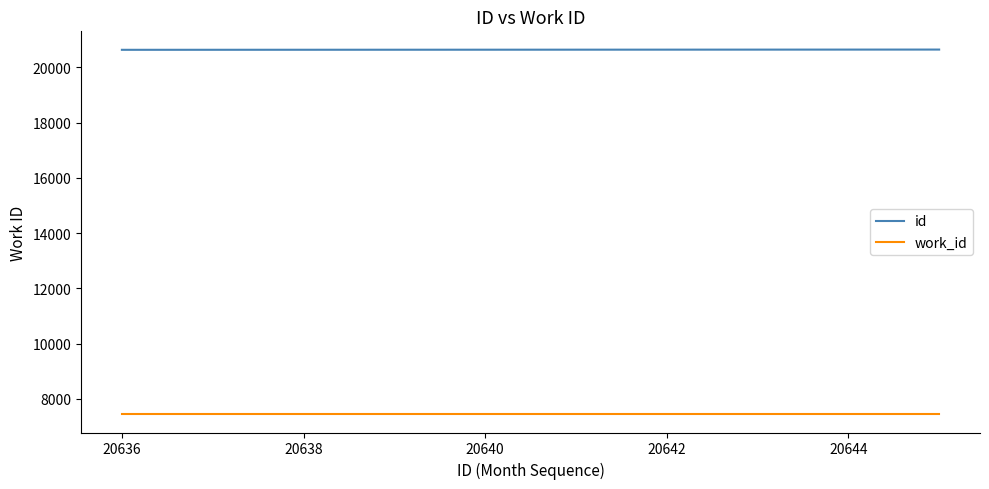

What is the maximum value shown in the chart?

20645